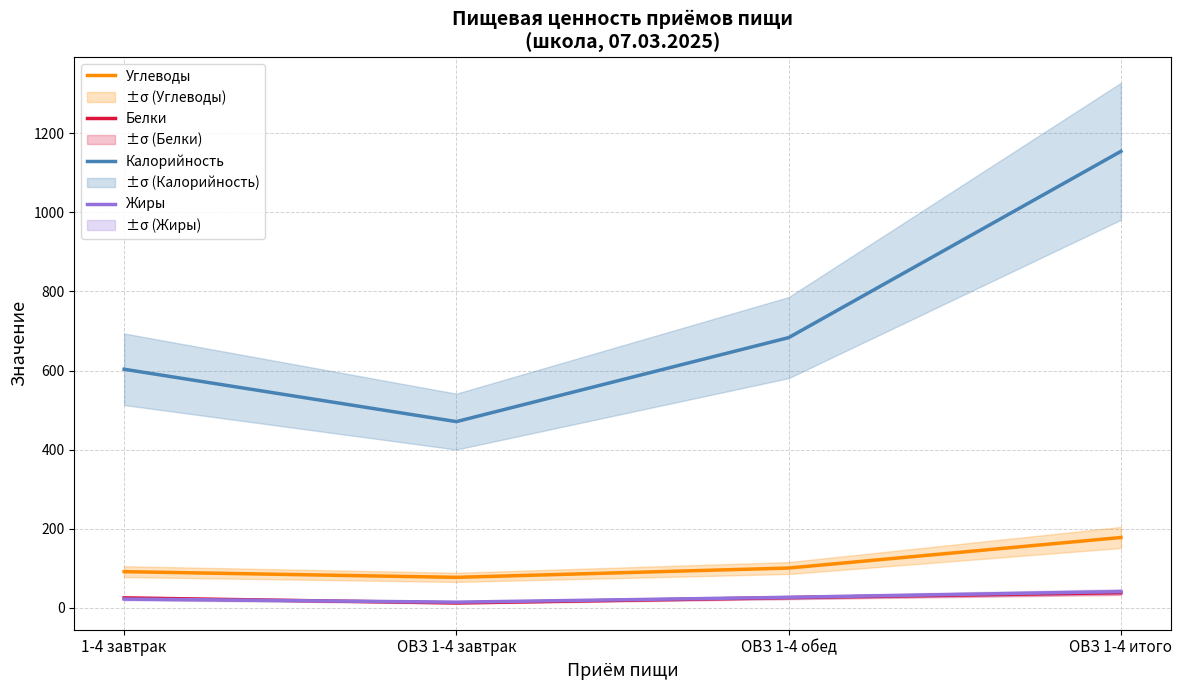

What is the difference between the Углеводы values at 1-4 завтрак and ОВЗ 1-4 завтрак?

14.4